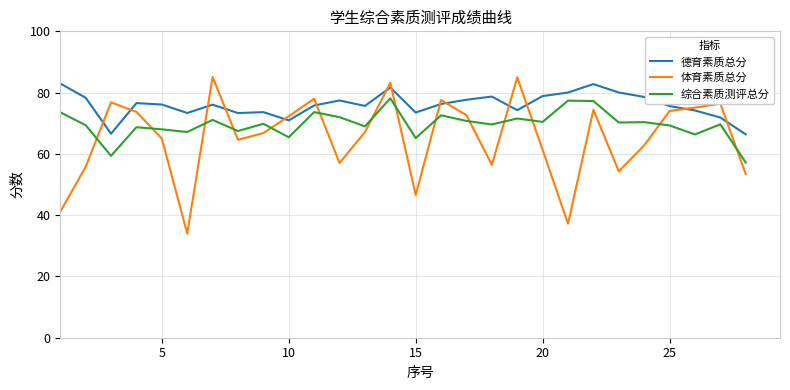

Which series has the largest total across all categories?

德育素质总分